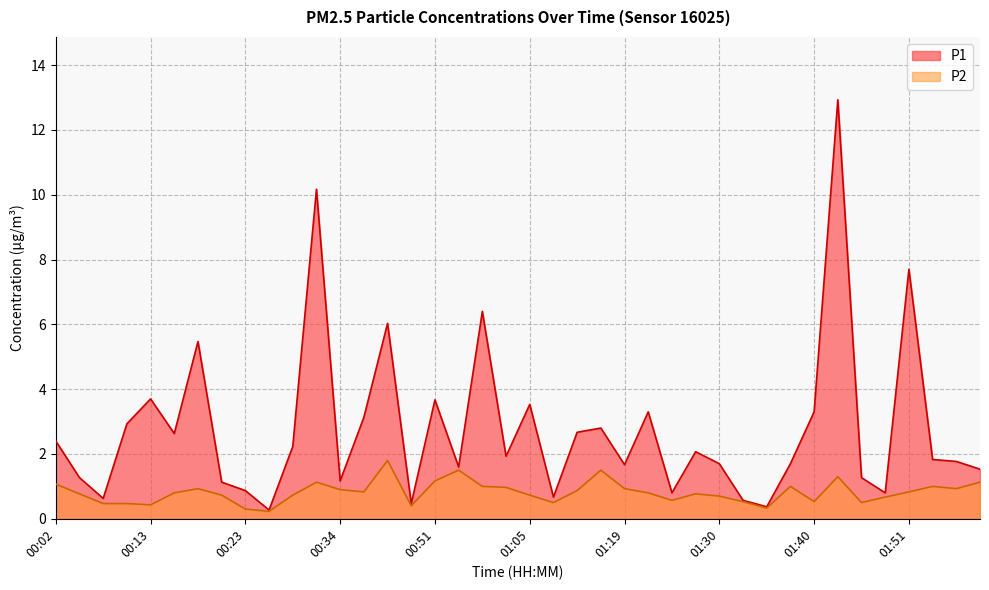

At which category does P2 reach its first local peak?

00:18